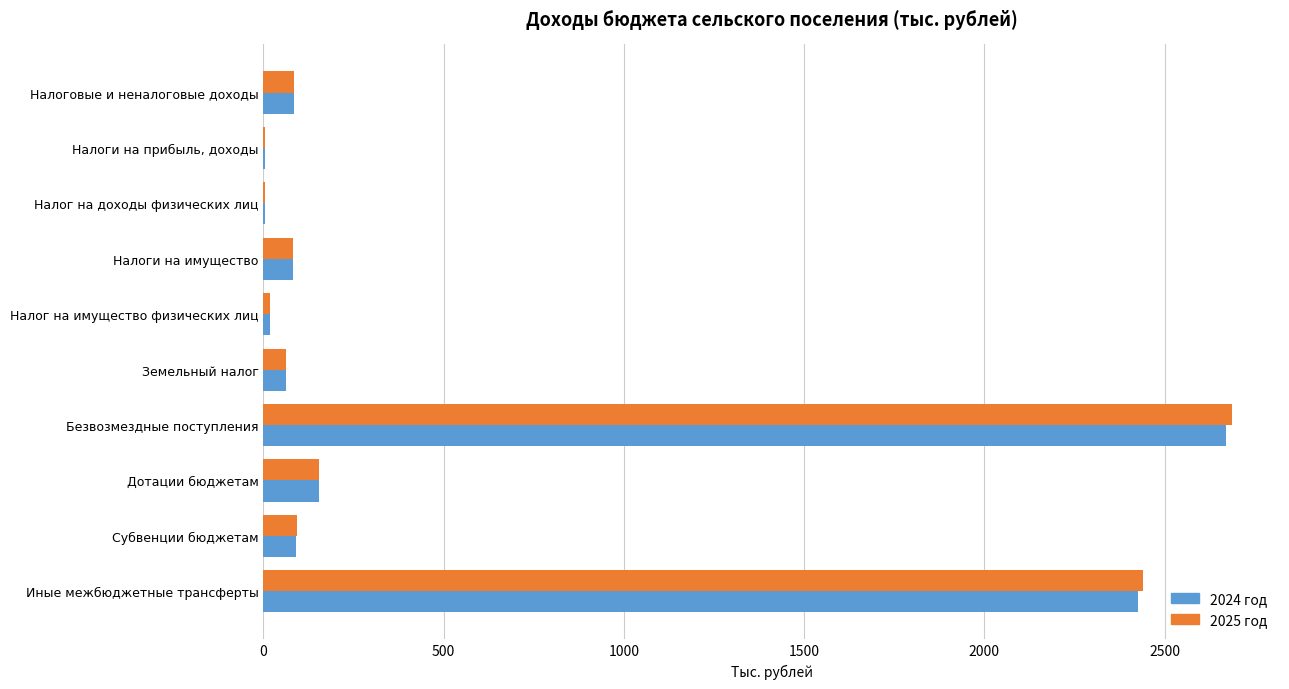

At which category is the sum across all series the highest?

Безвозмездные поступления